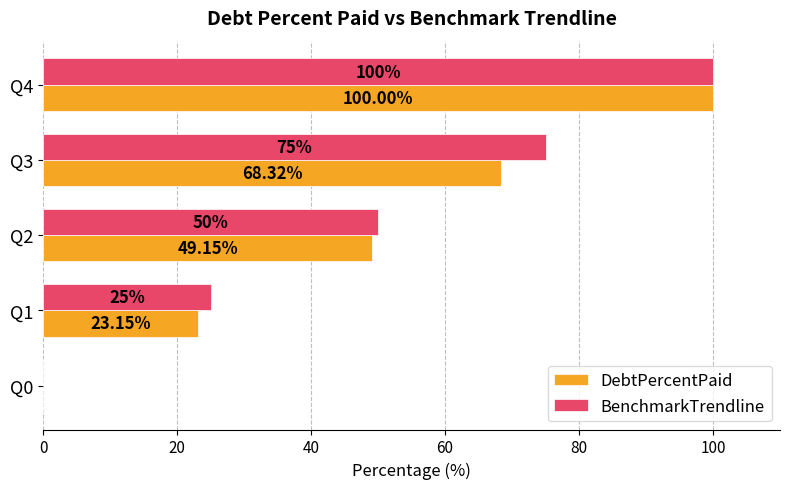

Between Q2 and Q4, which series saw the biggest shift?

DebtPercentPaid